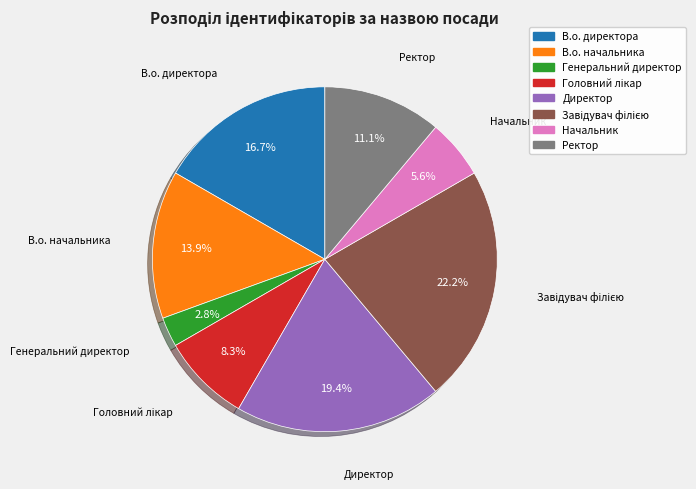

Is it true that Ректор is 17% of the pie?

False